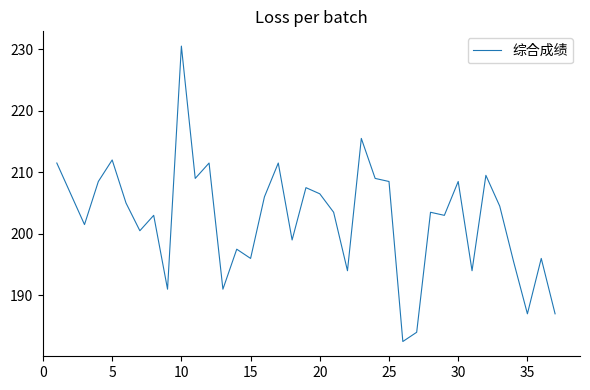

What is the difference between the maximum and minimum values?

48.0